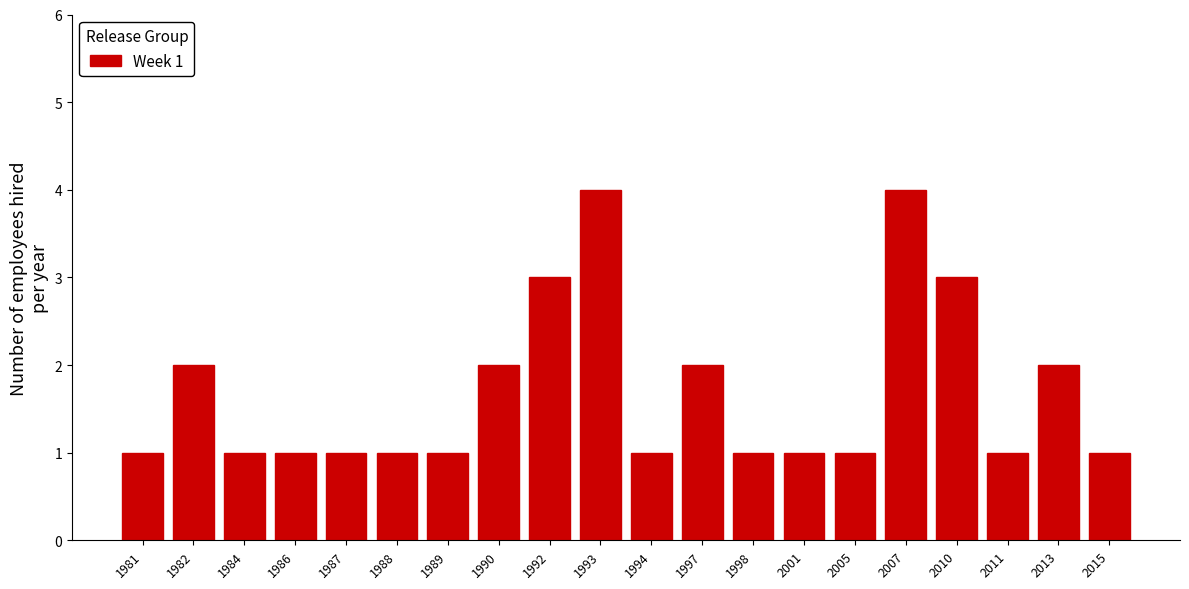

Reading left to right, what are all the values shown in this chart?

1981=1	1982=2	1984=1	1986=1	1987=1	1988=1	1989=1	1990=2	1992=3	1993=4	1994=1	1997=2	1998=1	2001=1	2005=1	2007=4	2010=3	2011=1	2013=2	2015=1